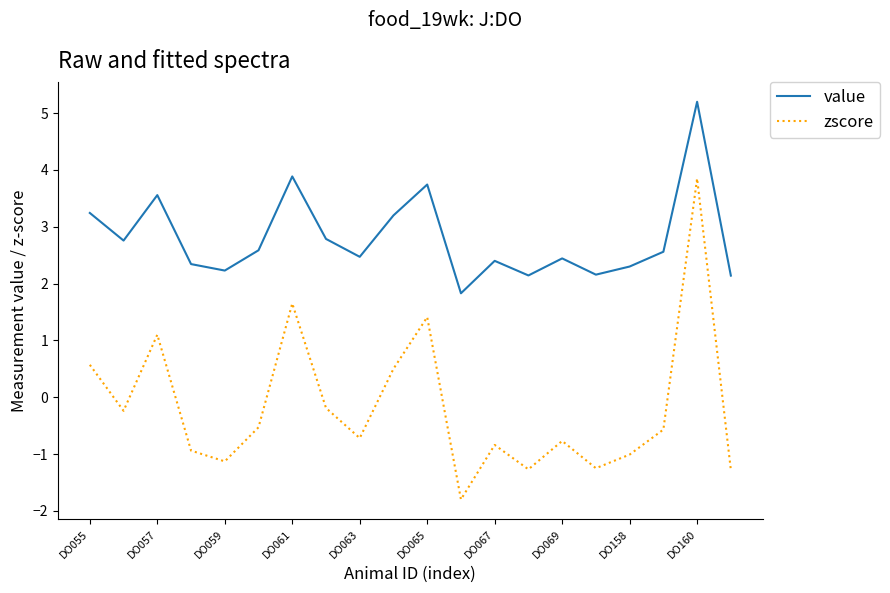

True or false: zscore and value cross at least once.

False